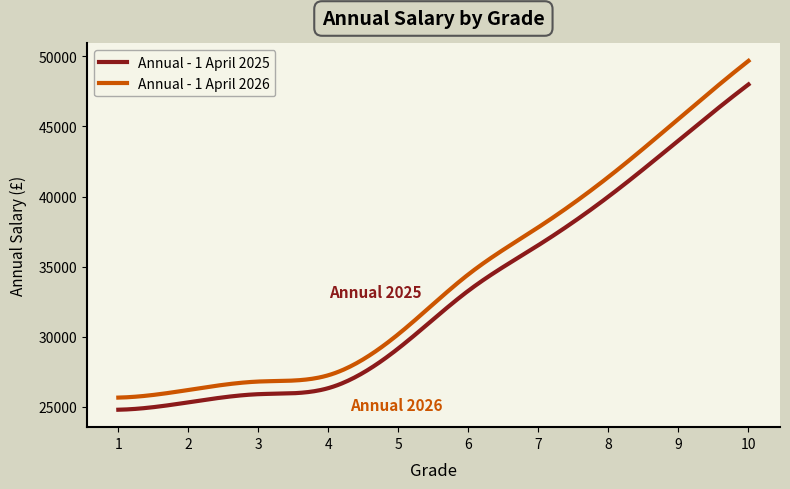

Which series has the largest range (max minus min)?

Annual - 1 April 2026